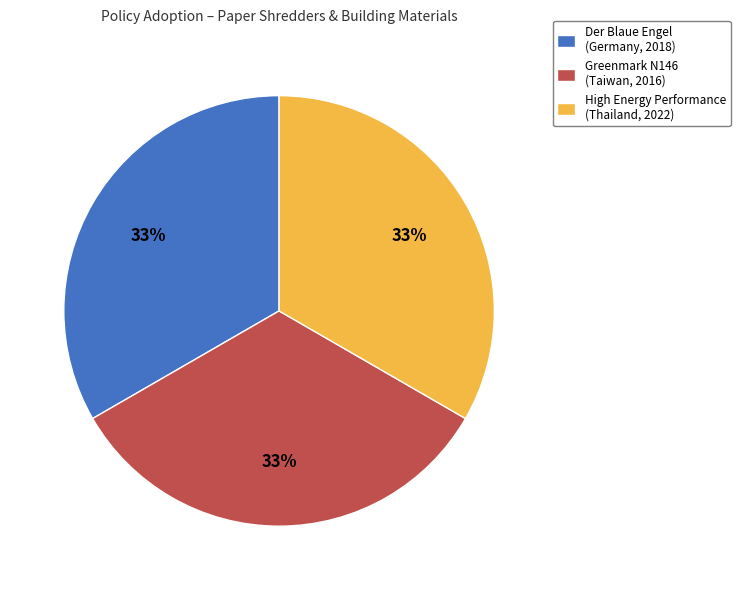

To the nearest percent, what percentage of the pie is Greenmark N146 (Taiwan, 2016)?

33%